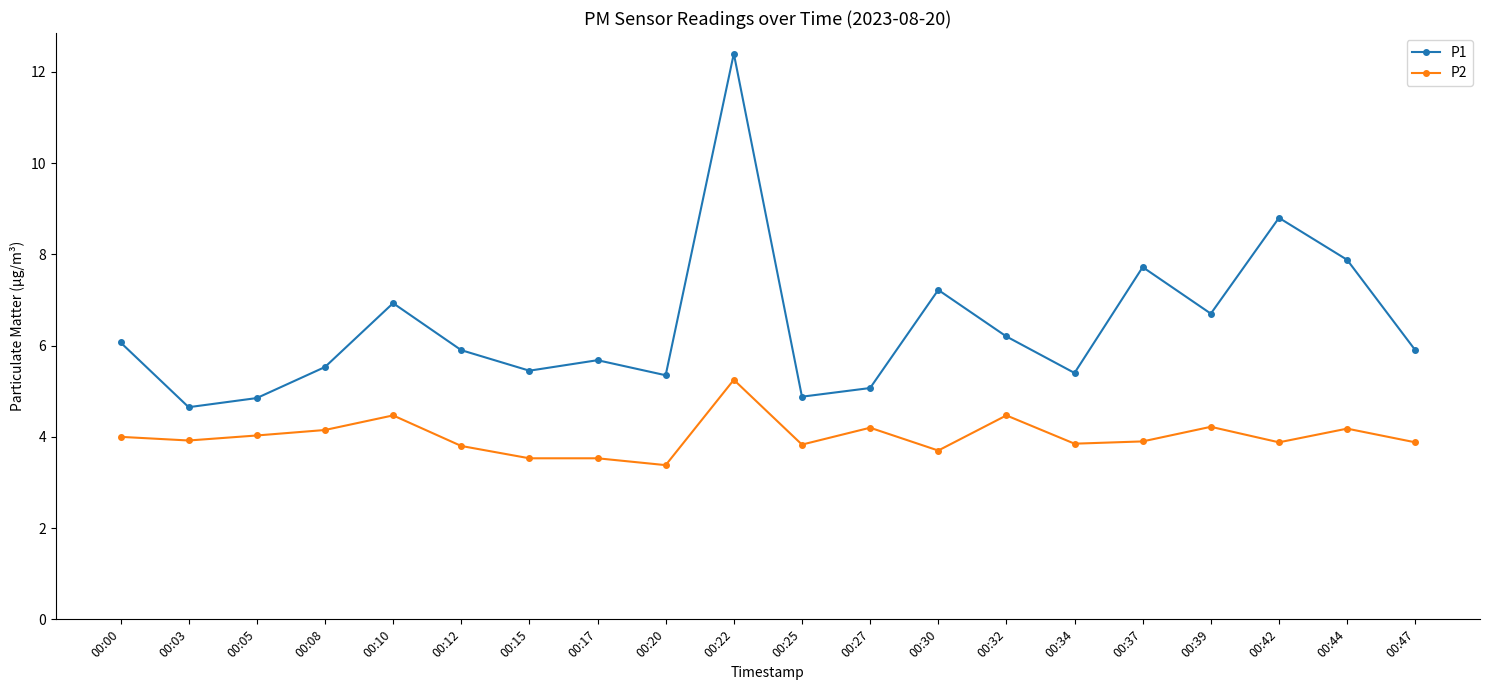

Rank the series by their average value, from lowest to highest.

P2, P1